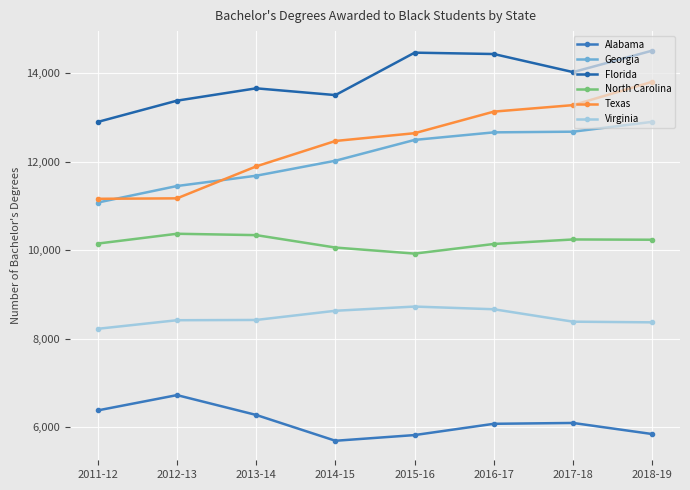

Reading right to left, what are all the values shown in this chart?

Alabama: 2018-19=5841	2017-18=6092	2016-17=6073	2015-16=5818	2014-15=5689	2013-14=6273	2012-13=6722	2011-12=6376
Georgia: 2018-19=12904	2017-18=12681	2016-17=12666	2015-16=12495	2014-15=12024	2013-14=11685	2012-13=11452	2011-12=11078
Florida: 2018-19=14515	2017-18=14029	2016-17=14438	2015-16=14469	2014-15=13509	2013-14=13662	2012-13=13383	2011-12=12902
North Carolina: 2018-19=10237	2017-18=10243	2016-17=10141	2015-16=9923	2014-15=10060	2013-14=10341	2012-13=10372	2011-12=10150
Texas: 2018-19=13810	2017-18=13282	2016-17=13135	2015-16=12647	2014-15=12471	2013-14=11896	2012-13=11173	2011-12=11163
Virginia: 2018-19=8368	2017-18=8383	2016-17=8664	2015-16=8725	2014-15=8630	2013-14=8422	2012-13=8416	2011-12=8222